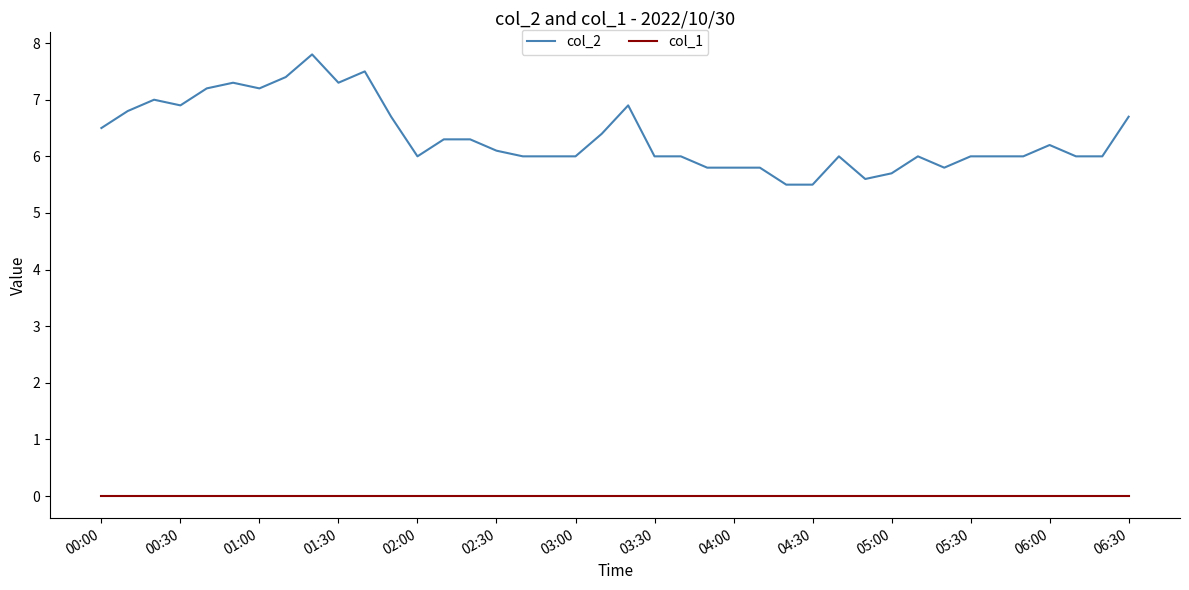

True or false: col_2 and col_1 cross at least once.

False